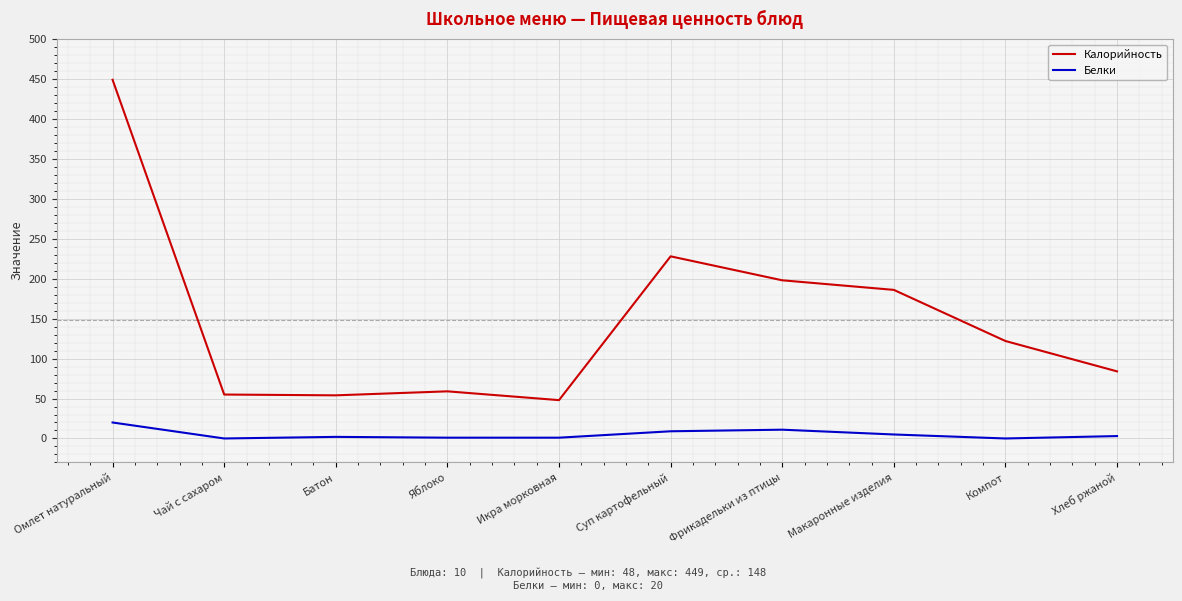

True or false: Белки and Калорийность intersect in this chart.

False